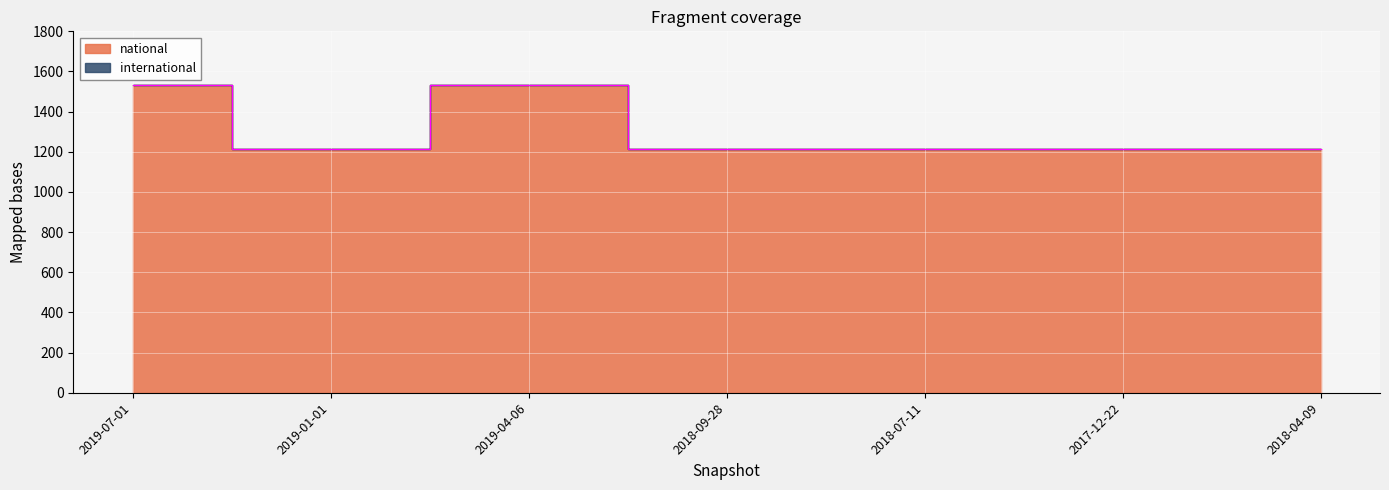

How many lines are shown in the chart?

1